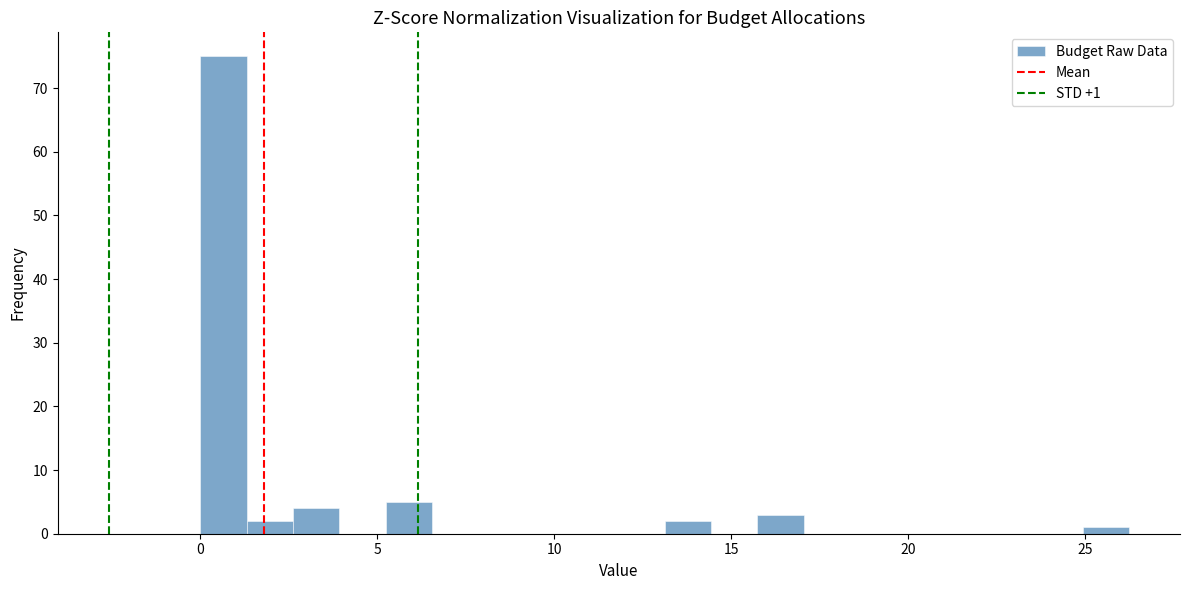

Read against the x-axis, roughly where is the centre of the tallest bar?

0.5